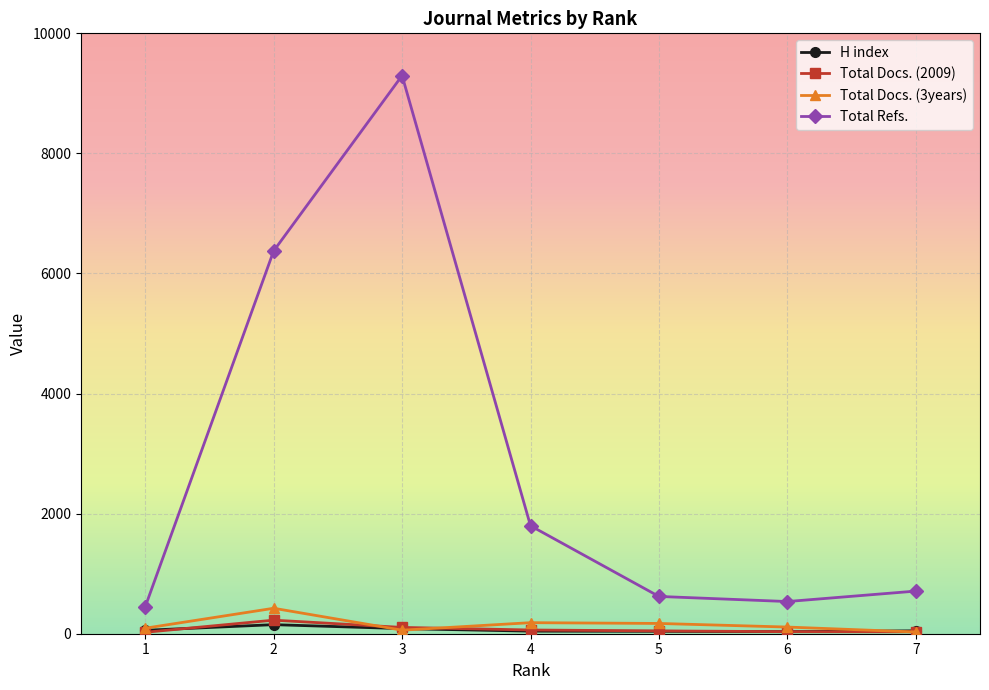

What is the maximum value shown in the chart?

9296